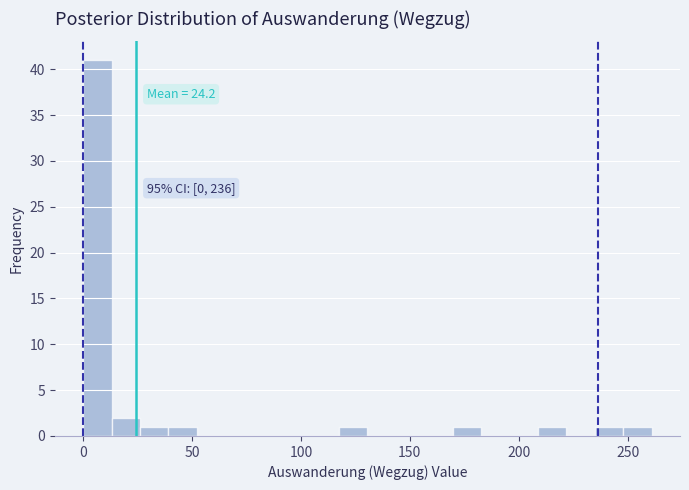

Around what value on the x-axis is the tallest bar? Give the approximate position of its centre, as read against the axis.

5